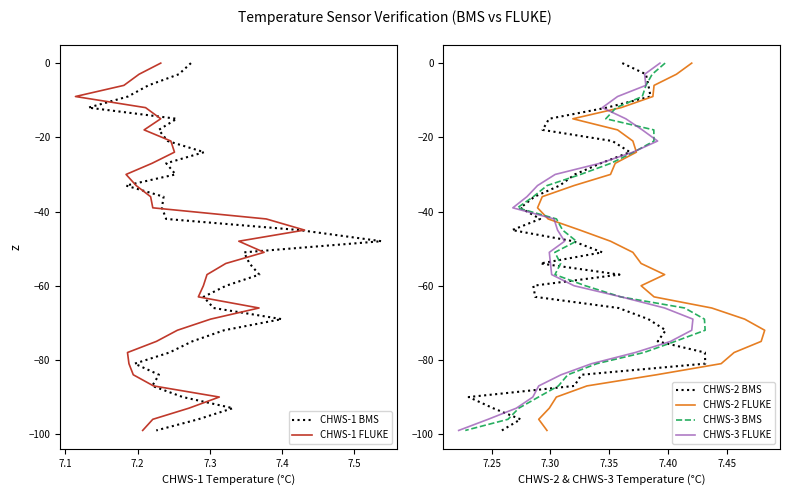

True or false: CHWS-2 FLUKE has more than 0 interior local peaks.

False